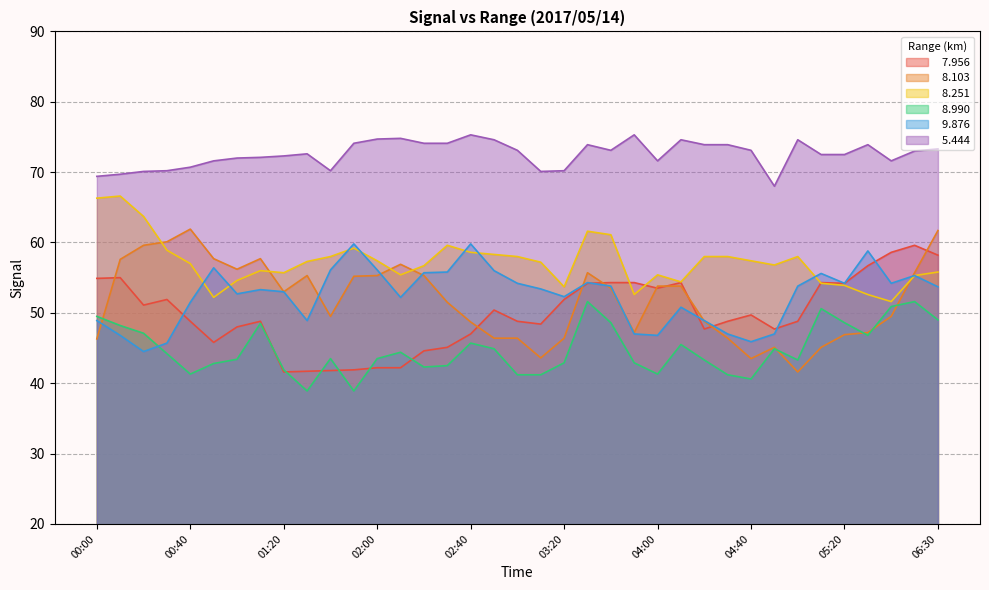

Which has a higher value, 03:30 or 00:10?

00:10